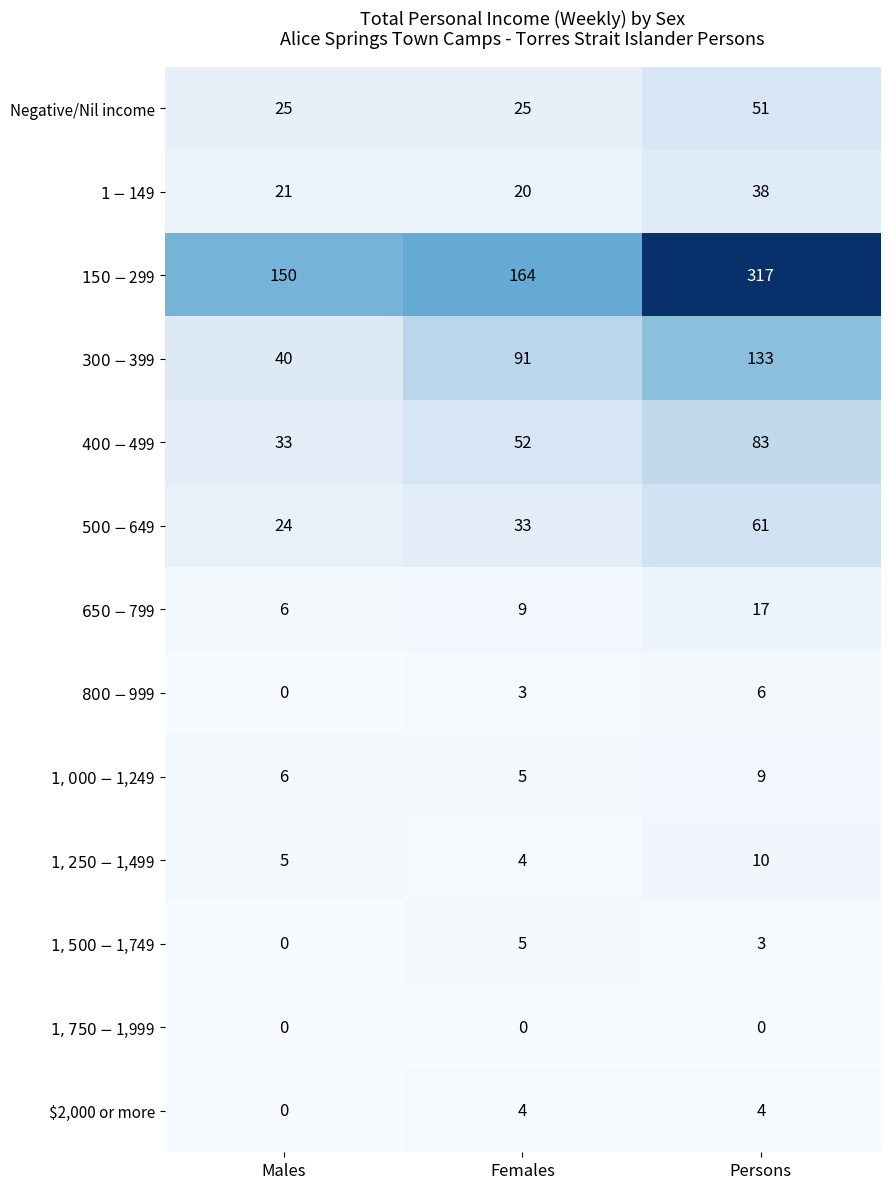

How many $2,000 or more values are between 0 and 4?

3